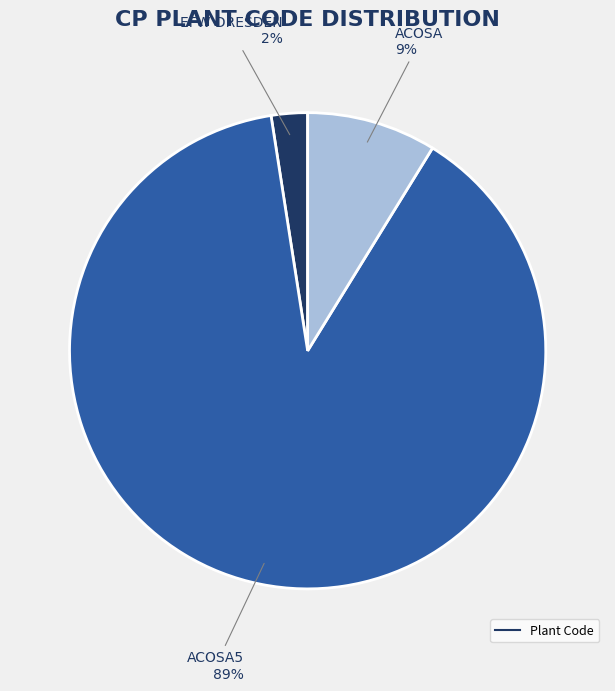

Is there a majority slice in this chart?

Yes